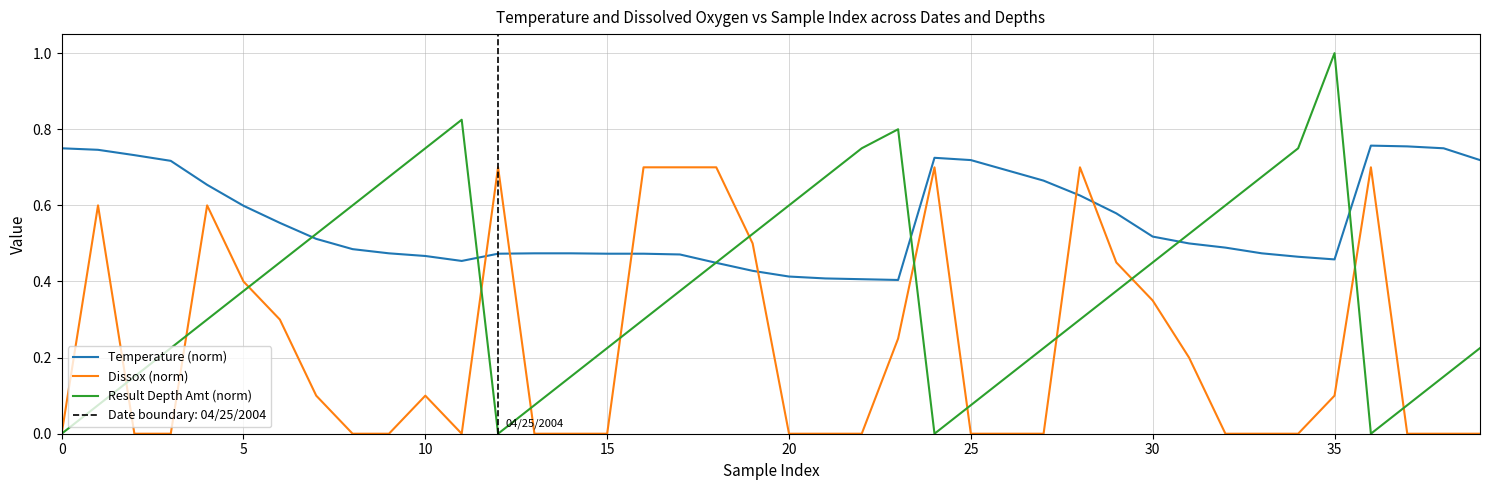

What is the label of the 14th point from the right?

26